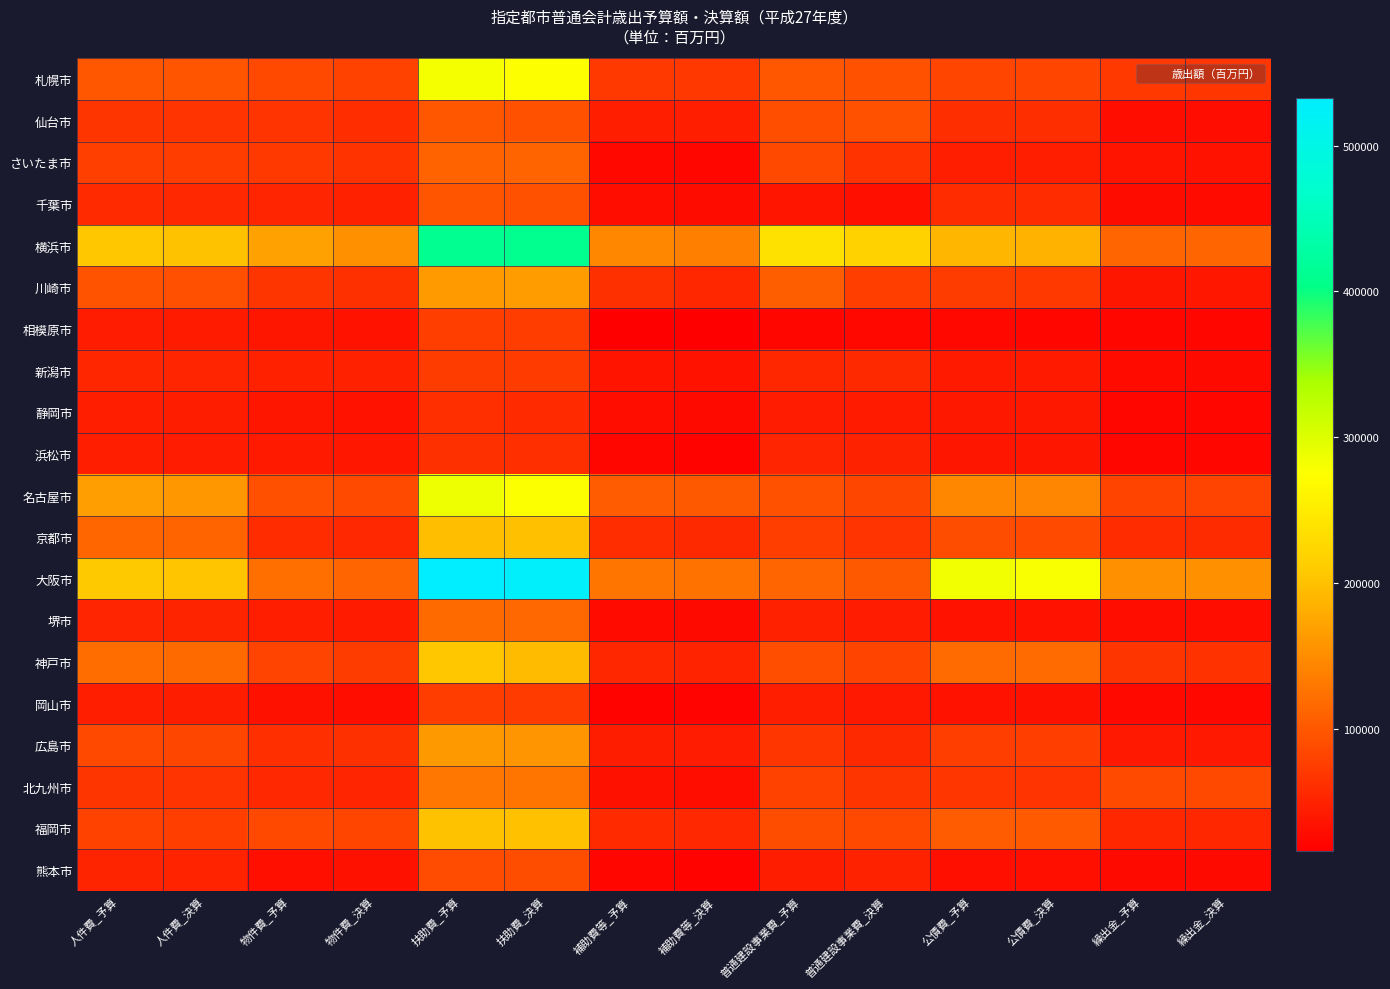

What is the difference between the highest and lowest values at 普通建設事業費_予算?

212772